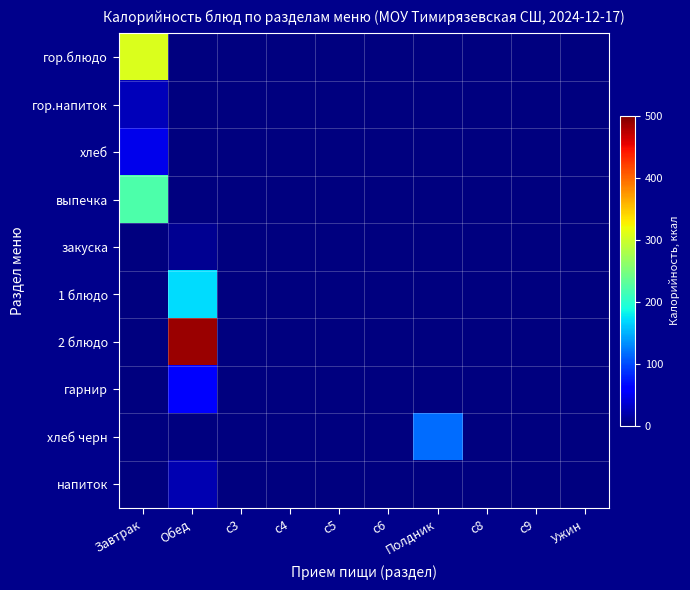

Which series has the largest total across all categories?

2 блюдо